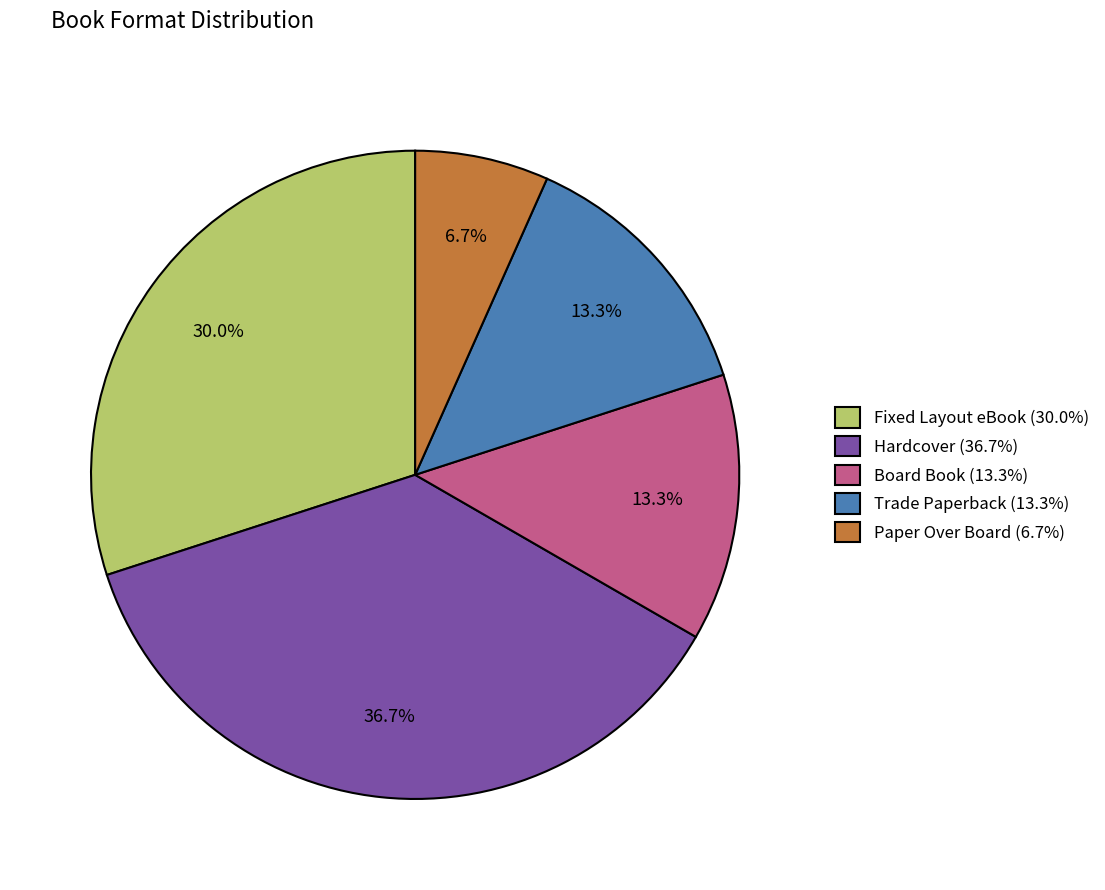

Does Trade Paperback account for over 50% of the chart?

No